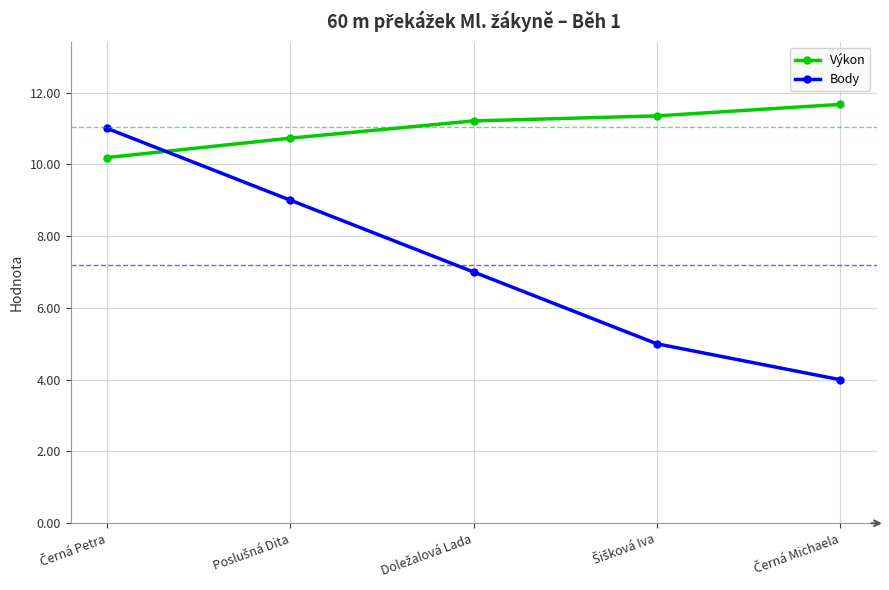

Rank the series by their average value, from lowest to highest.

Body, Výkon